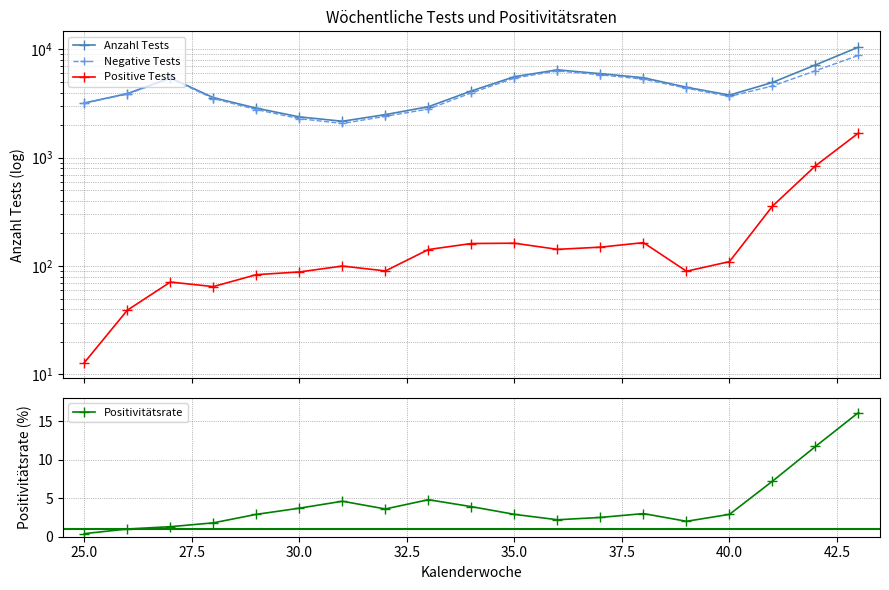

True or false: Positive Tests has more than 2 interior local peaks.

True